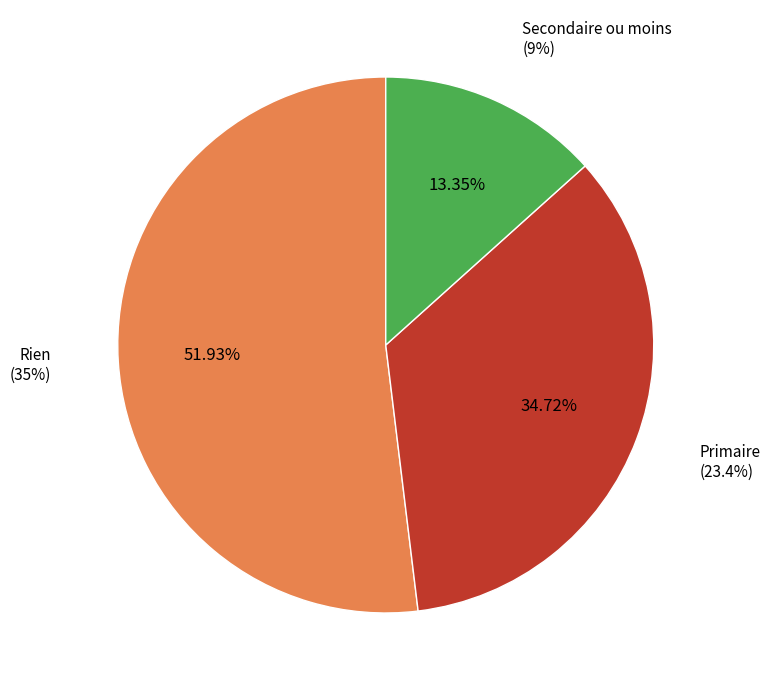

To the nearest percent, what is the difference between the largest and smallest slice percentages?

39%